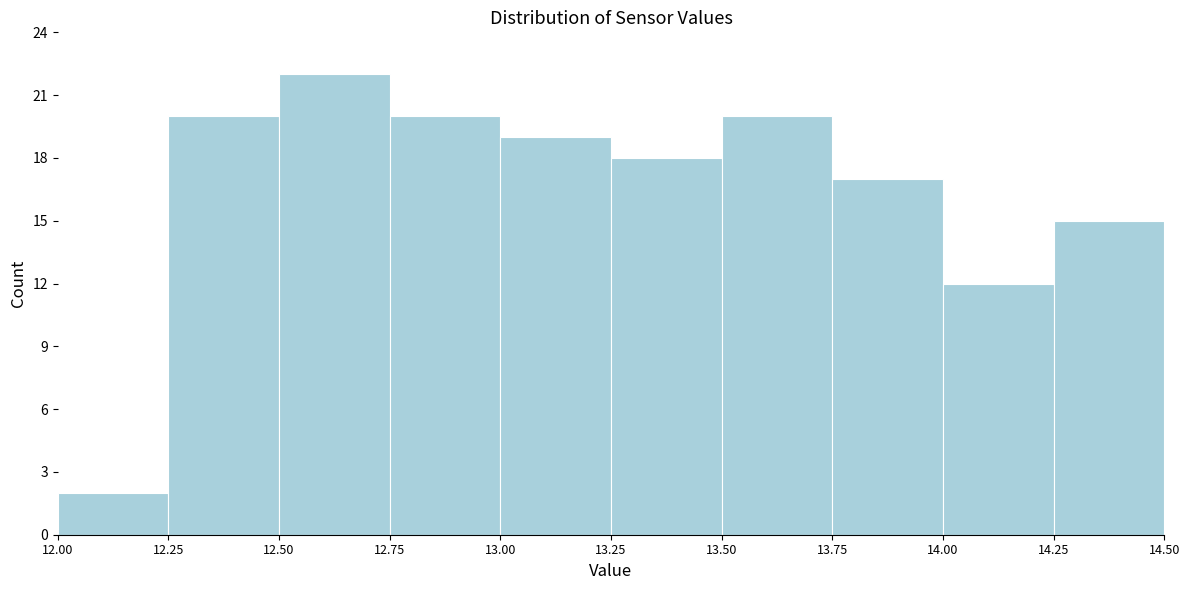

Reading left to right, list every bar in this chart as the range it spans on the x-axis followed by its height. The values are not printed on the chart, so give them approximately, as read against the axis.

12.00 to 12.25: 2
12.25 to 12.50: 20
12.50 to 12.75: 22
12.75 to 13.00: 20
13.00 to 13.25: 19
13.25 to 13.50: 18
13.50 to 13.75: 20
13.75 to 14.00: 17
14.00 to 14.25: 12
14.25 to 14.50: 15